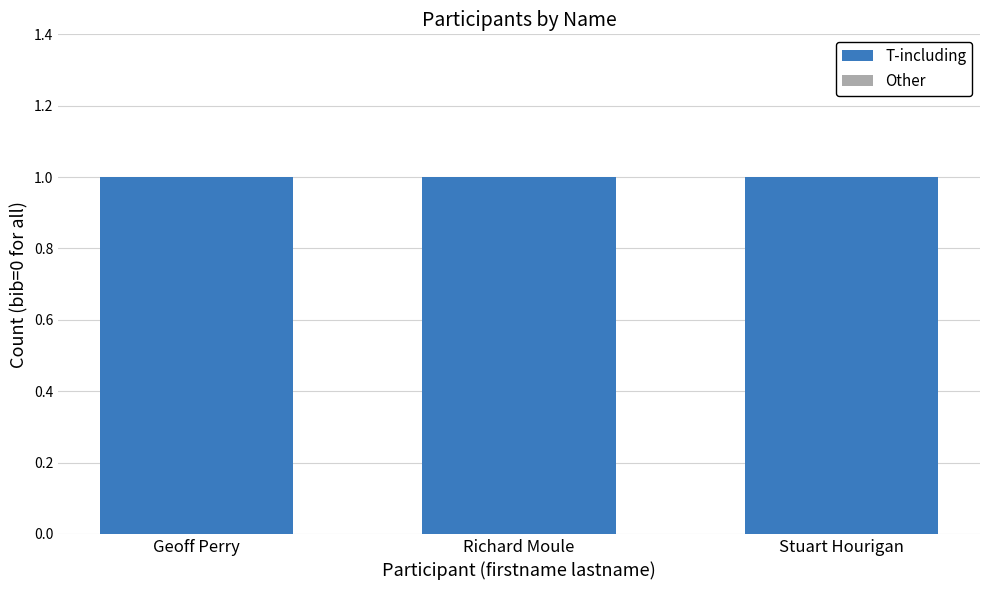

What are all the series names shown in the legend?

T-including, Other